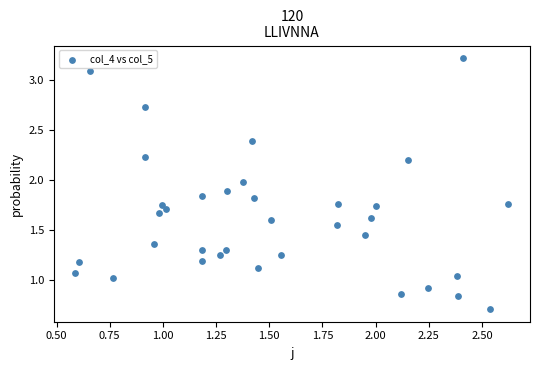

What is the range of X values (max minus min)?

2.0